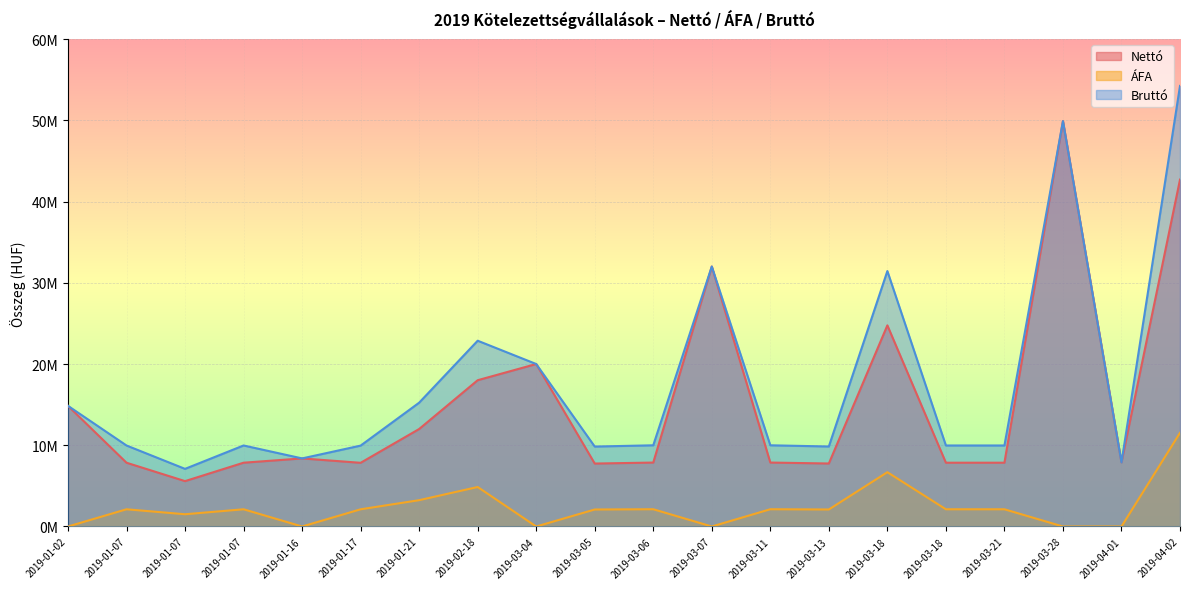

True or false: Bruttó and ÁFA cross at least once.

False